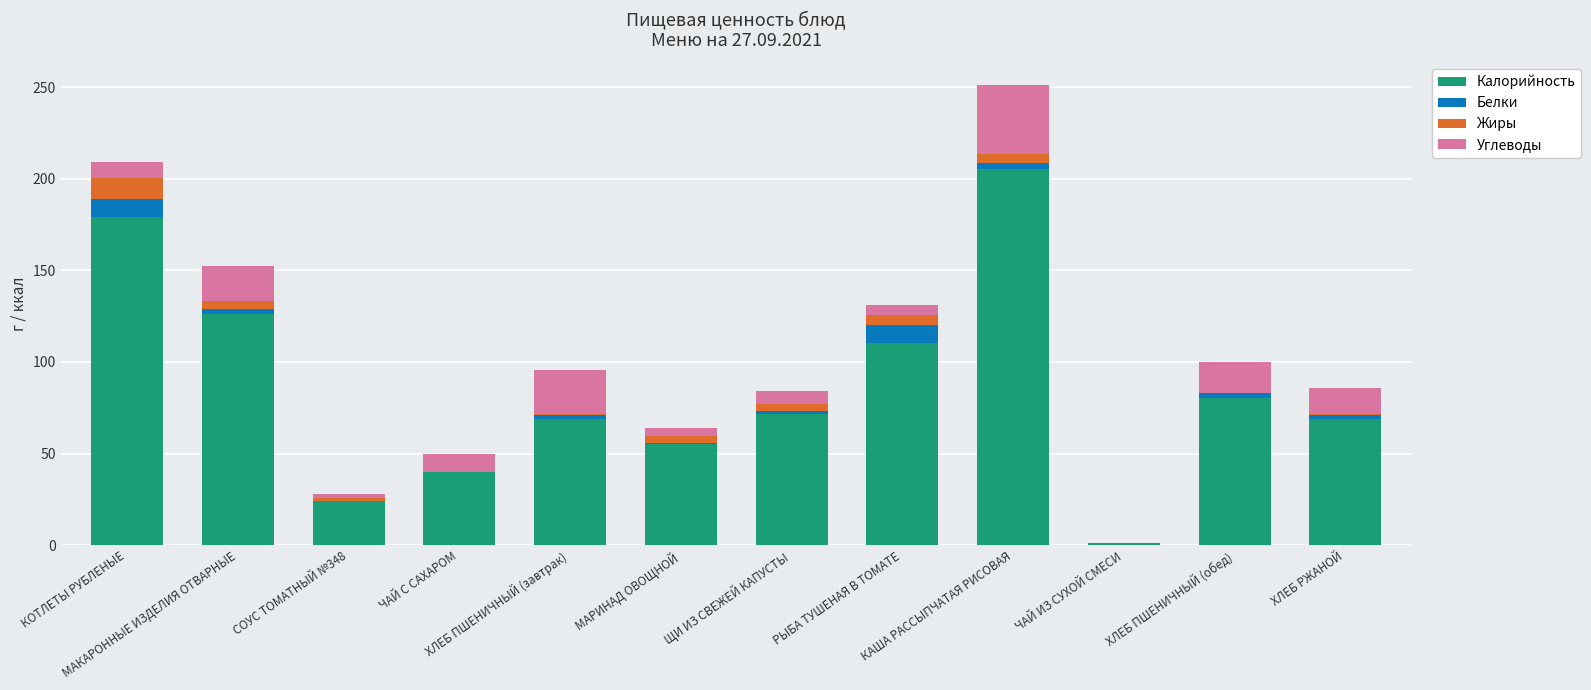

What is the maximum value for Калорийность?

205.2